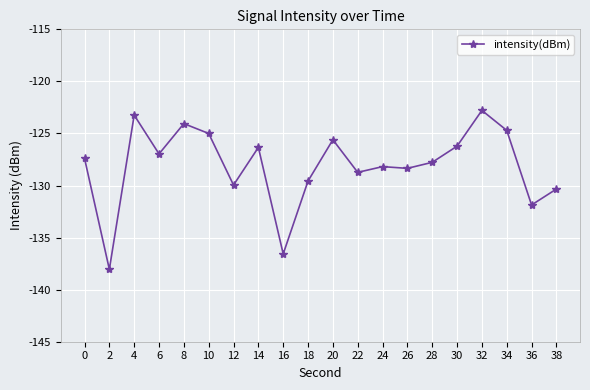

What value does the data have at 8?

-124.1